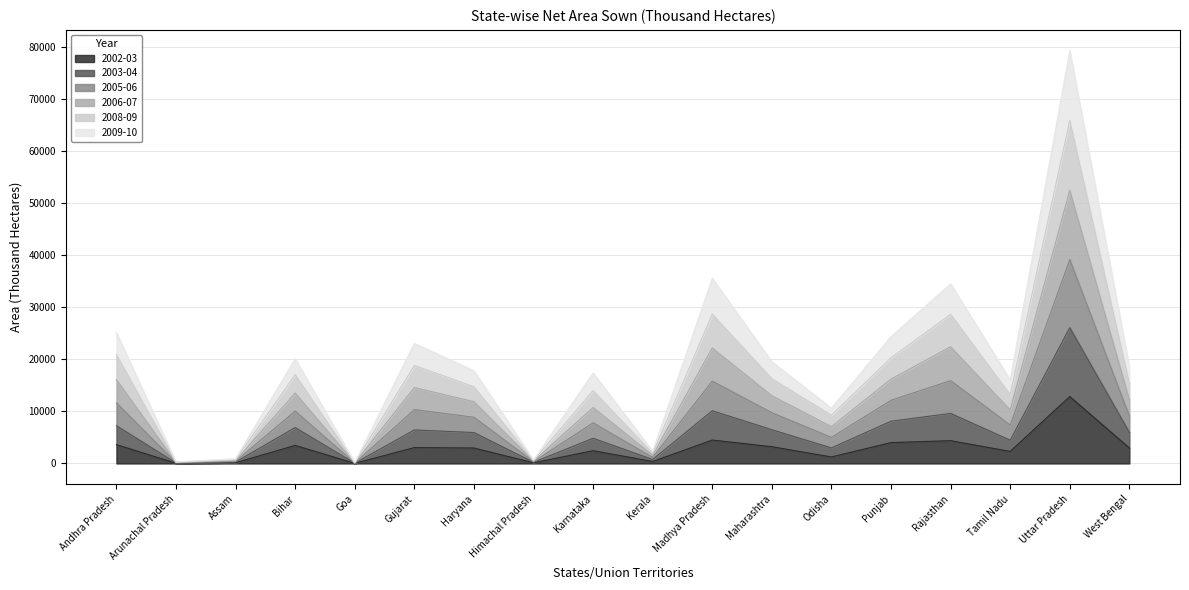

At which category is the sum across all series the highest?

Uttar Pradesh